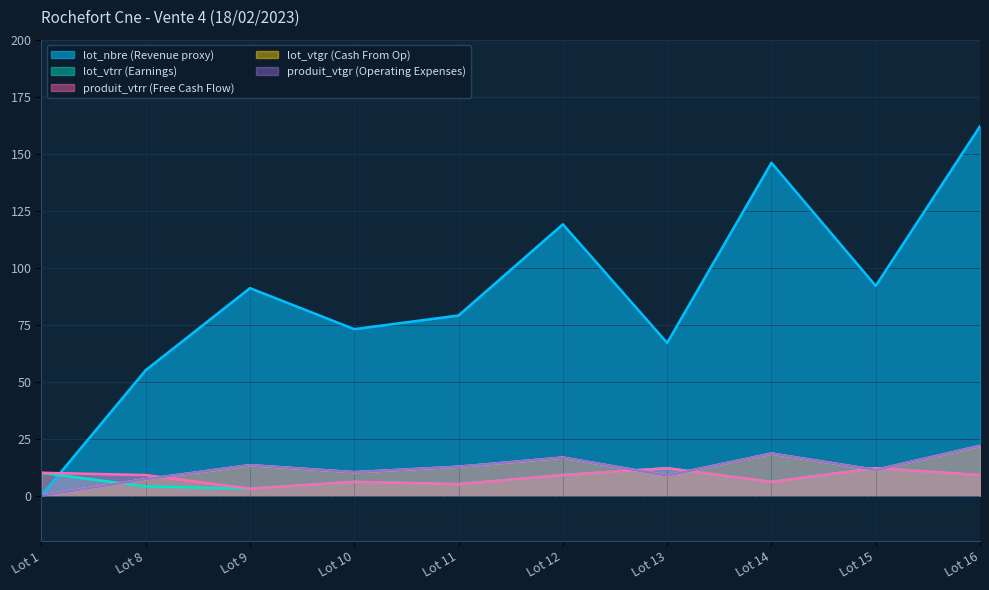

How many values in lot_vtgr are above zero?

9